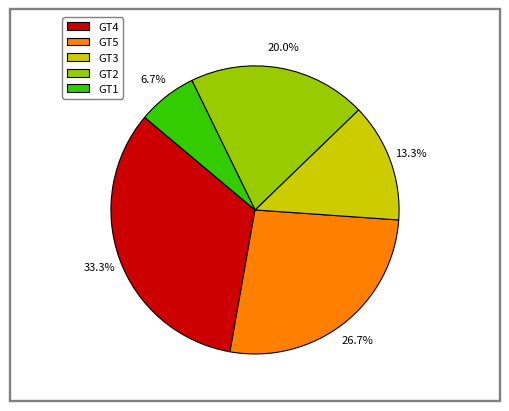

To the nearest percent, what is the combined percentage of GT3 and GT4?

47%